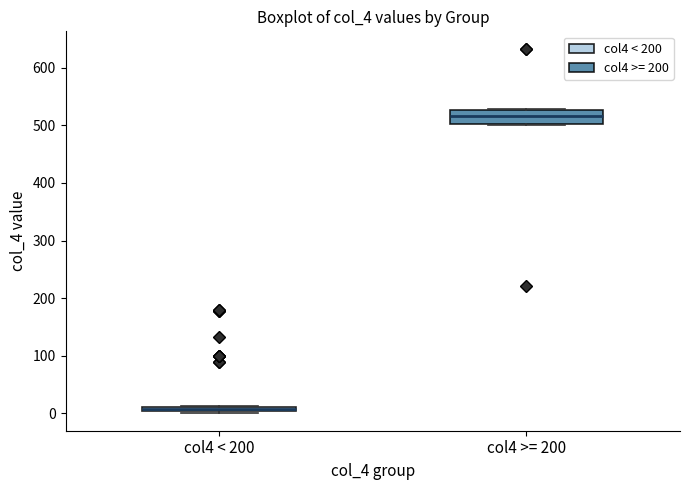

Where is the lower edge of the box for col4 < 200 on the y-axis? The values are not printed on the chart, so give them approximately, as read against the axis.

0